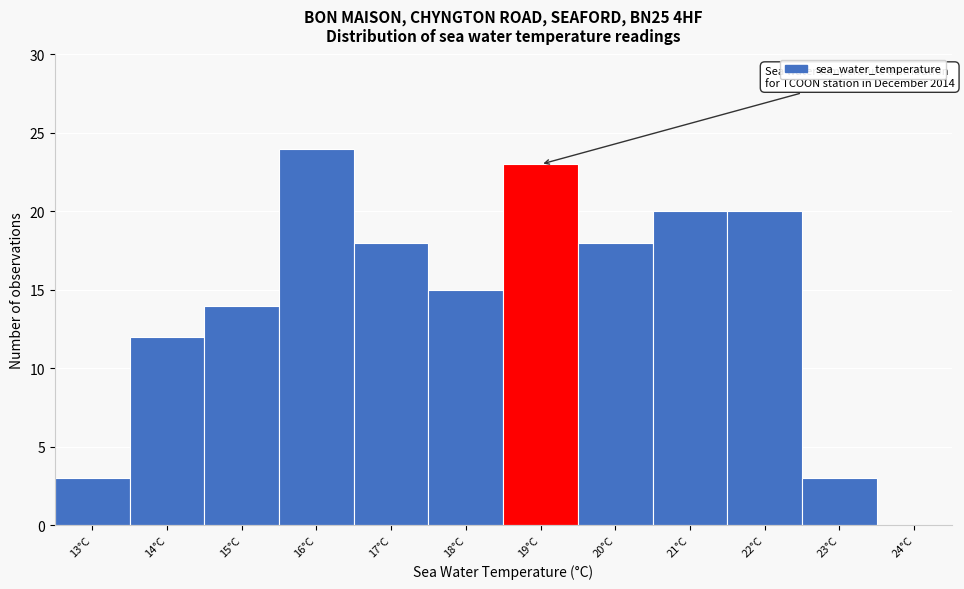

Reading left to right, extract all data points from this chart.

13°C=3	14°C=12	15°C=14	16°C=24	17°C=18	18°C=15	19°C=23	20°C=18	21°C=20	22°C=20	23°C=3	24°C=0